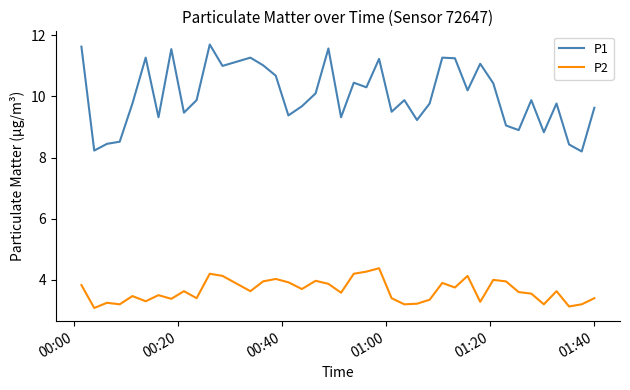

What is the maximum value shown in the chart?

11.7